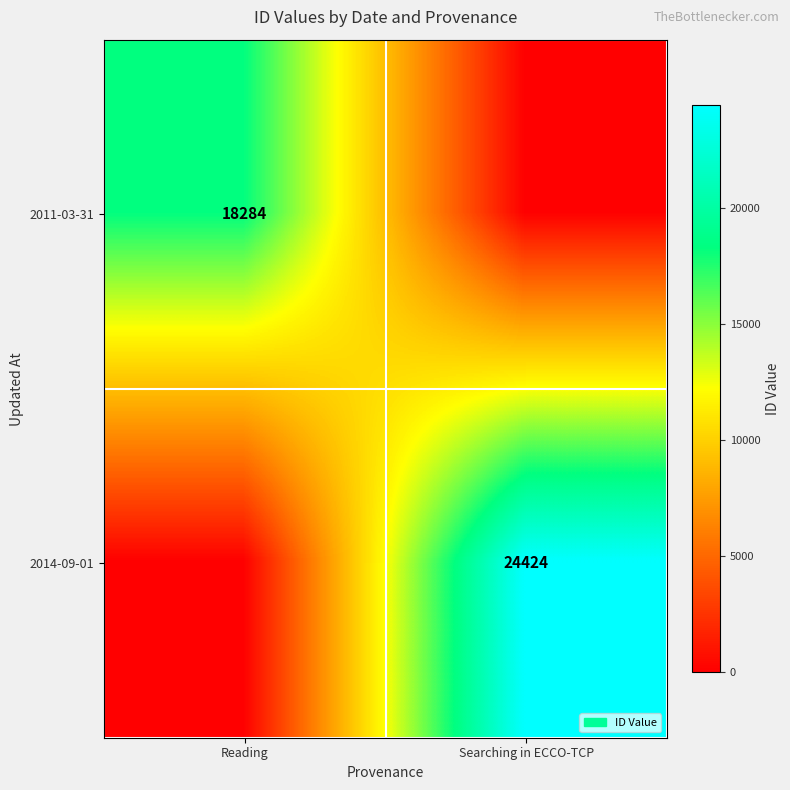

Is the value of 2011-03-31 at Reading greater than the value of 2014-09-01 at Searching in ECCO-TCP?

No